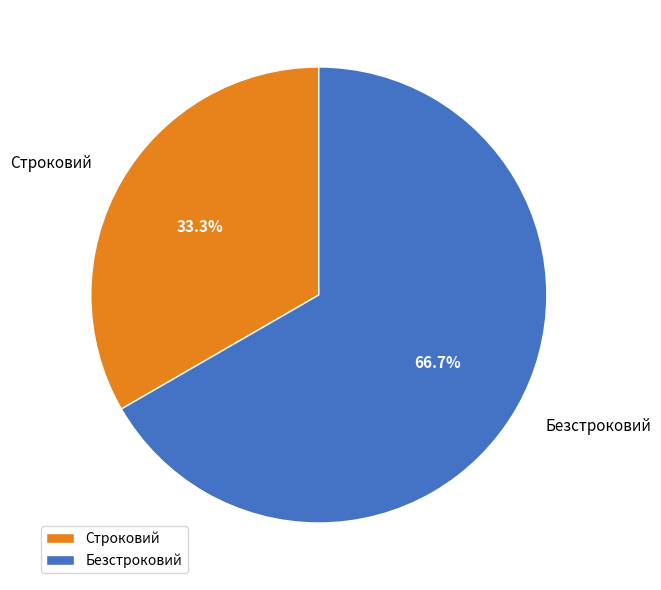

Which category has the smallest portion of the pie?

Строковий